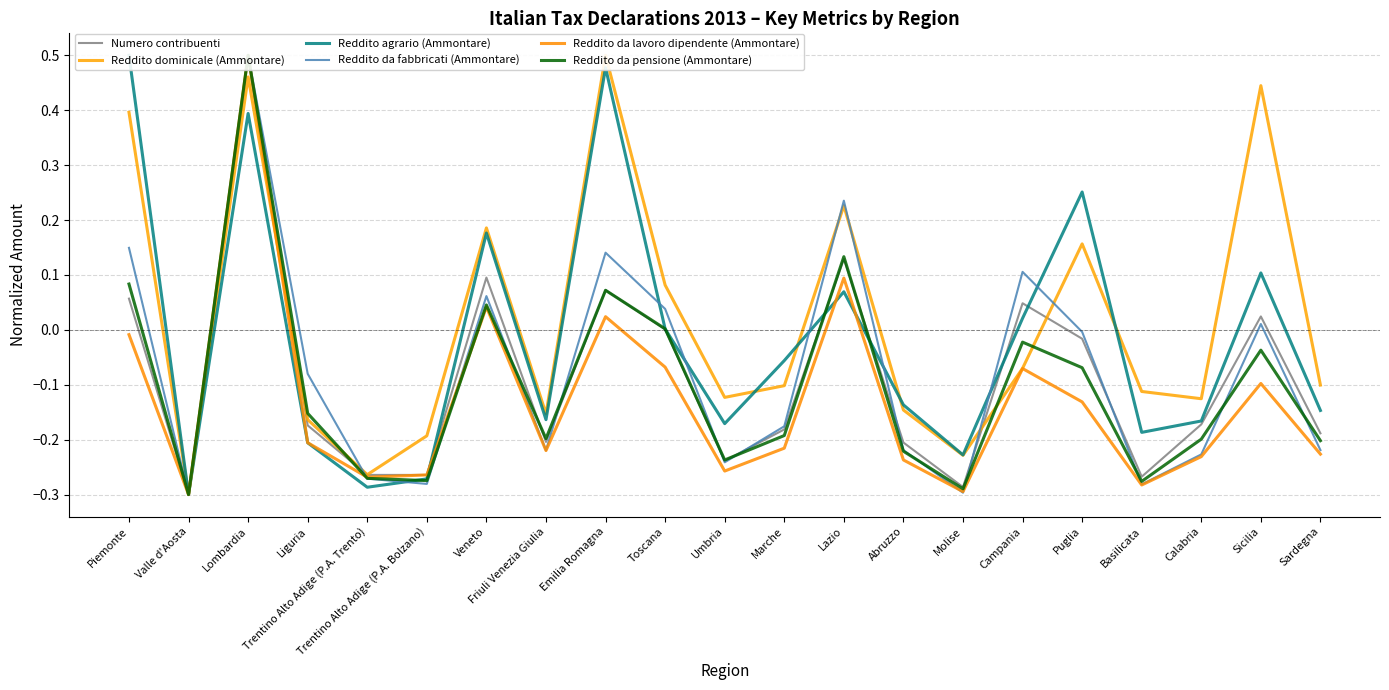

Rank the series by their maximum value, from lowest to highest.

Numero contribuenti, Reddito dominicale (Ammontare), Reddito agrario (Ammontare), Reddito da fabbricati (Ammontare), Reddito da lavoro dipendente (Ammontare), Reddito da pensione (Ammontare)